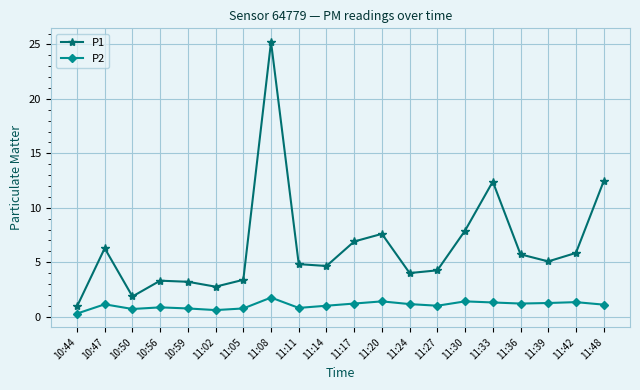

Which series has the largest range (max minus min)?

P1